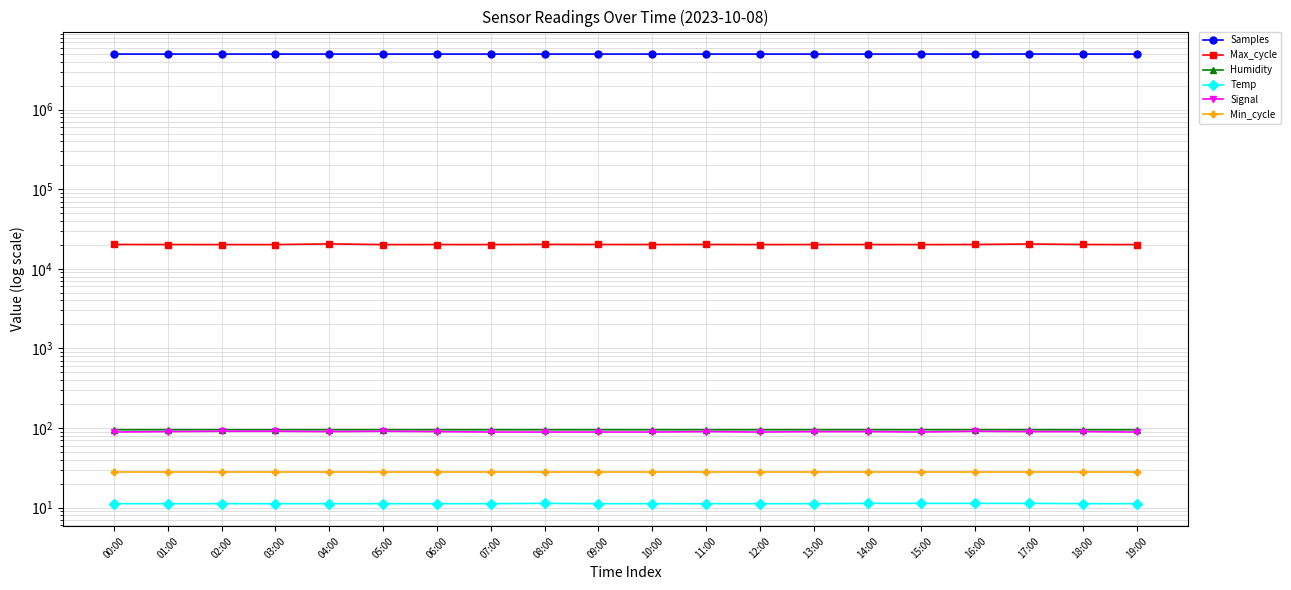

What is the minimum value shown in the chart?

11.2